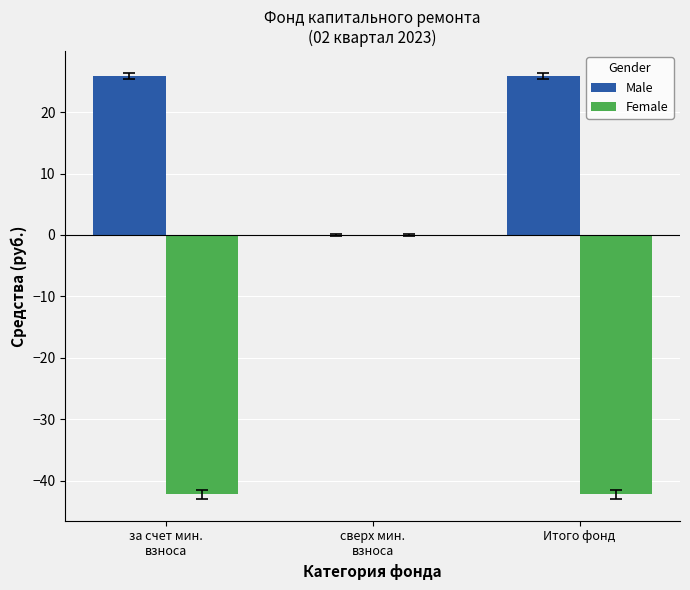

True or false: Male has a value of 39.9 at Итого фонд.

False